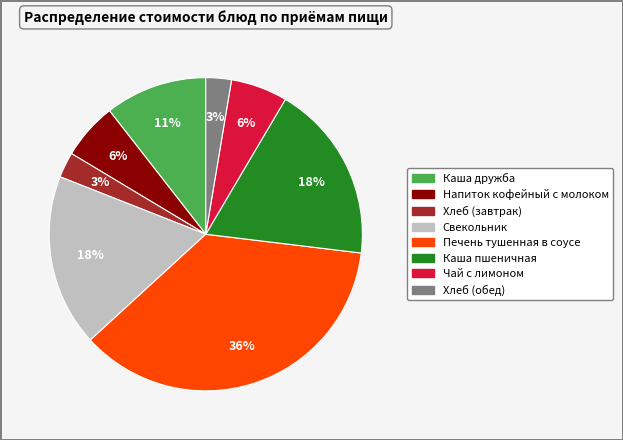

How many segments does this pie chart have?

8